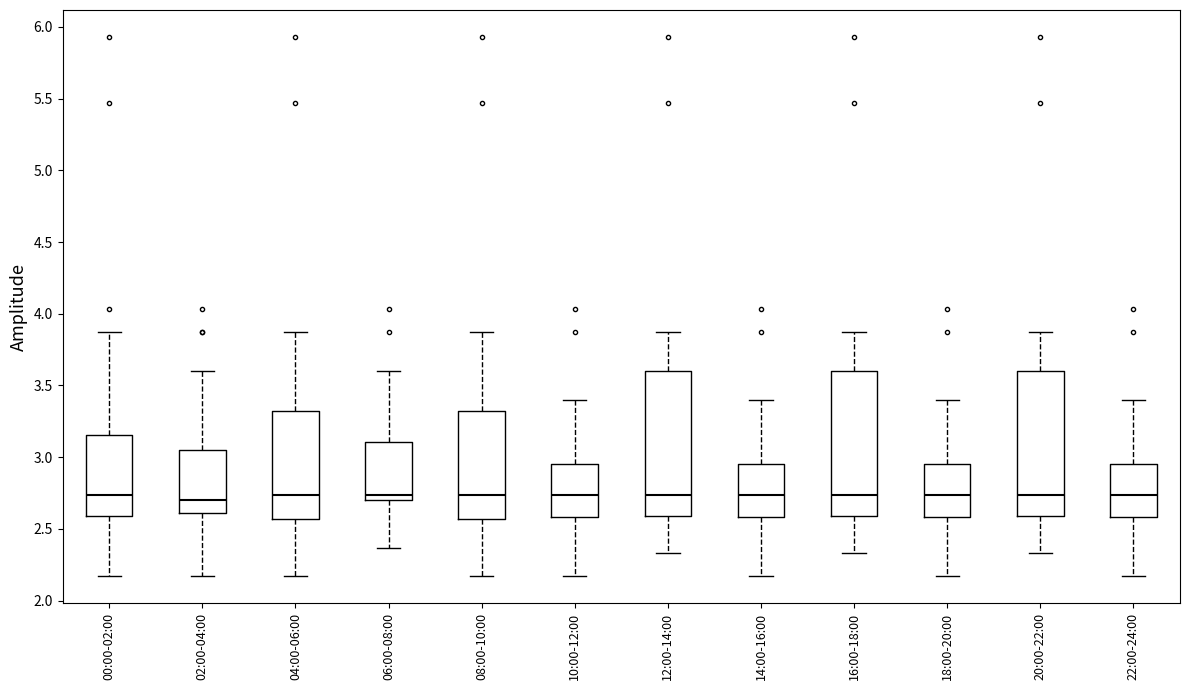

Where is the upper edge of the box for 18:00-20:00 on the y-axis? The values are not printed on the chart, so give them approximately, as read against the axis.

2.95